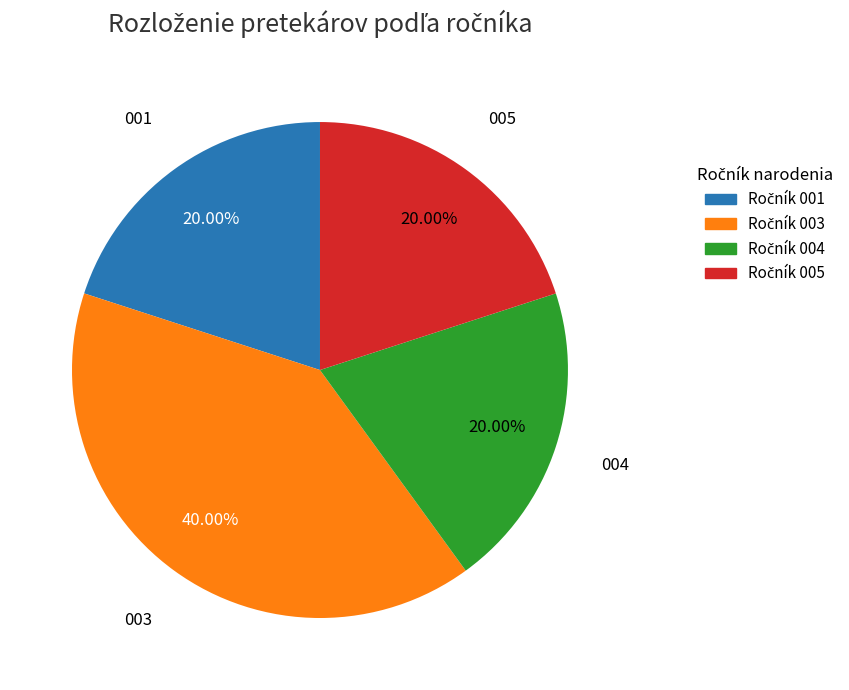

Does any single category account for the majority?

No